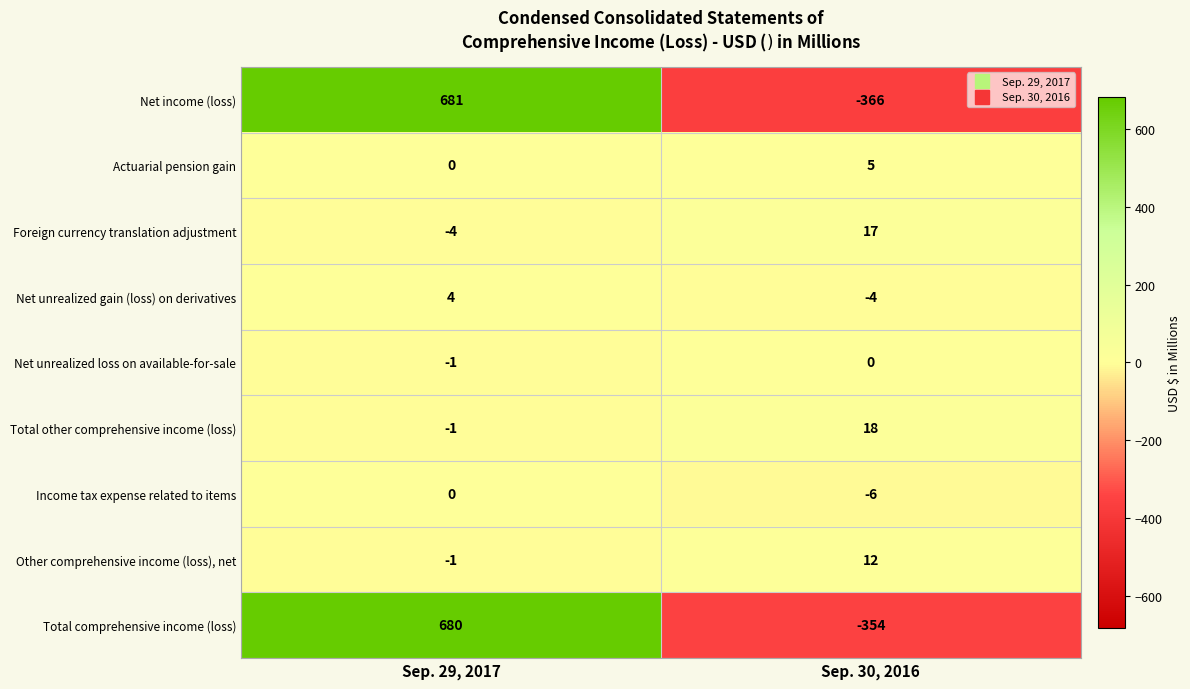

True or false: Total comprehensive income (loss) has a value of 680 at Sep. 29, 2017.

True